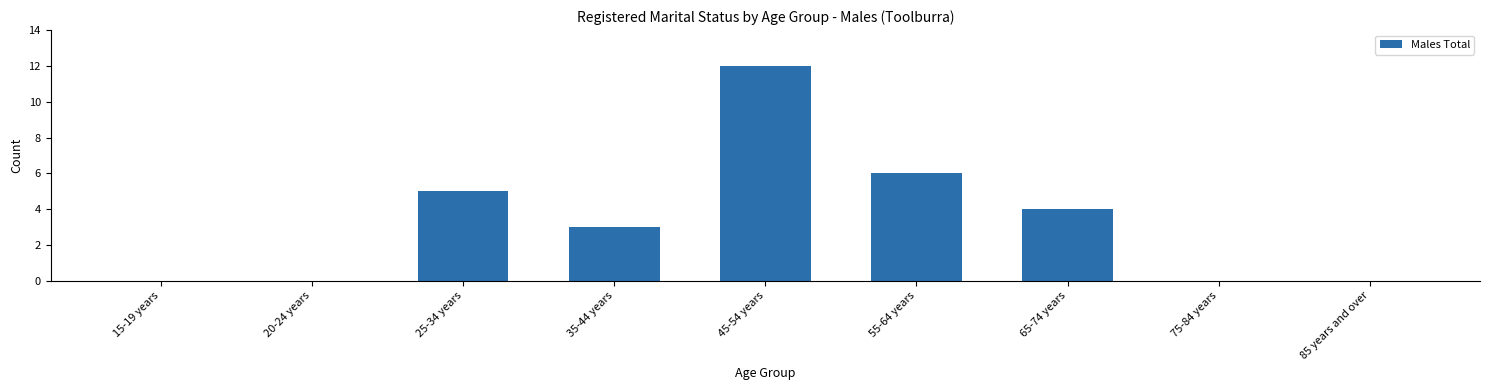

What value does the data have at 45-54 years?

12